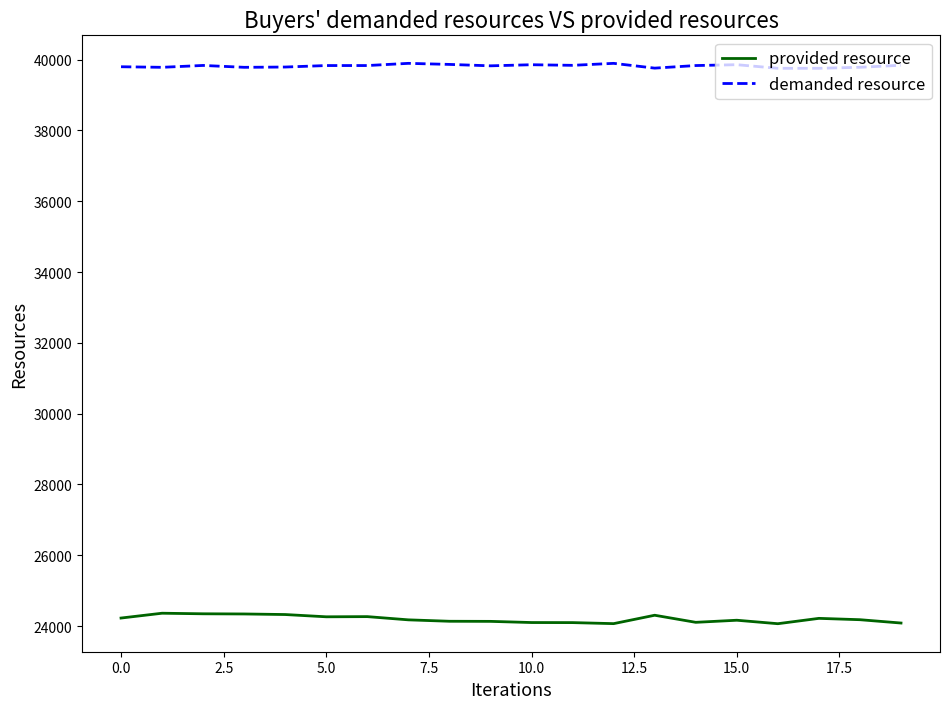

Rank the series by their average value, from highest to lowest.

demanded resource, provided resource